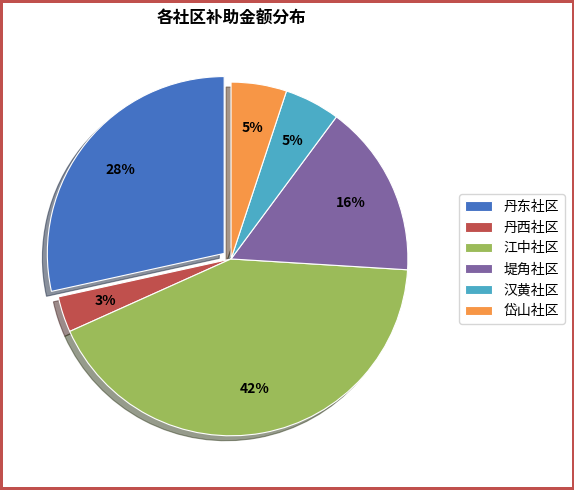

To the nearest percent, what is the combined percentage of 堤角社区 and 汉黄社区?

21%